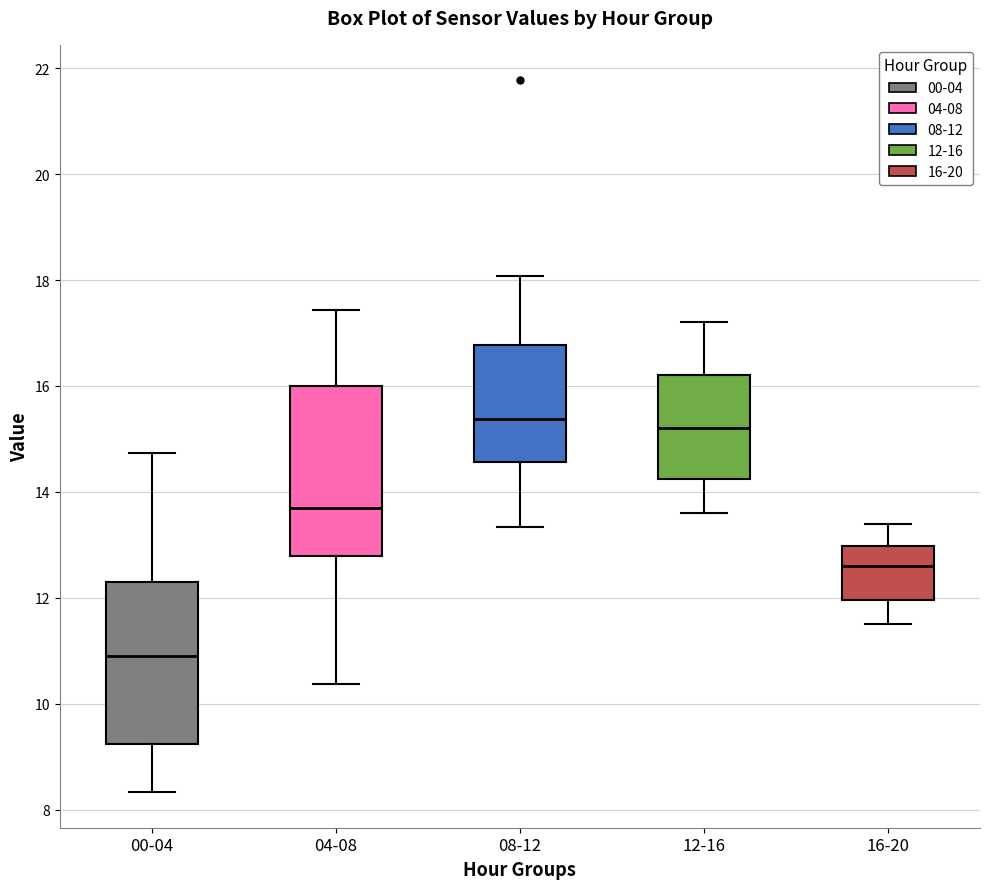

Reading left to right, read every box against the y-axis: the position of its median line, the range the box covers, and the ends of its whiskers. The values are not printed on the chart, so give them approximately, as read against the axis.

00-04: median 11.0, box 9.2 to 12.2, whiskers 8.4 to 14.8
04-08: median 13.8, box 12.8 to 16.0, whiskers 10.4 to 17.4
08-12: median 15.4, box 14.6 to 16.8, whiskers 13.4 to 18.0
12-16: median 15.2, box 14.2 to 16.2, whiskers 13.6 to 17.2
16-20: median 12.6, box 12.0 to 13.0, whiskers 11.6 to 13.4